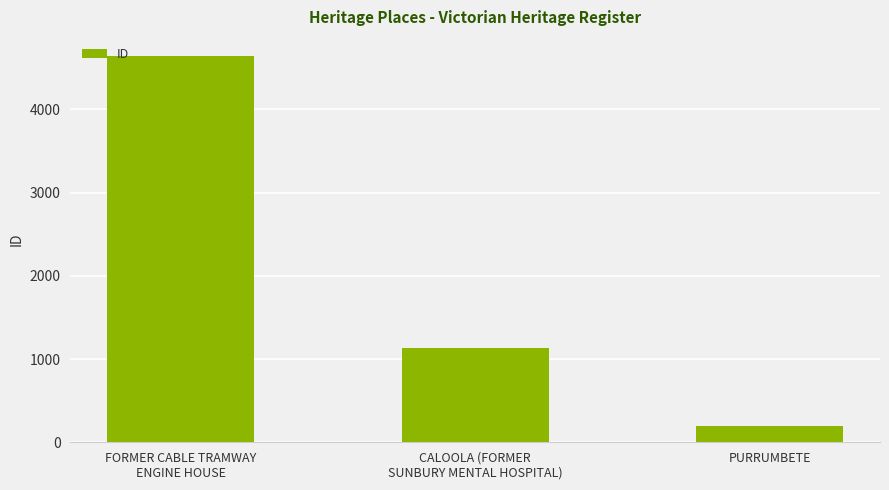

Rank the categories by value from lowest to highest.

PURRUMBETE, CALOOLA (FORMER
SUNBURY MENTAL HOSPITAL), FORMER CABLE TRAMWAY
ENGINE HOUSE